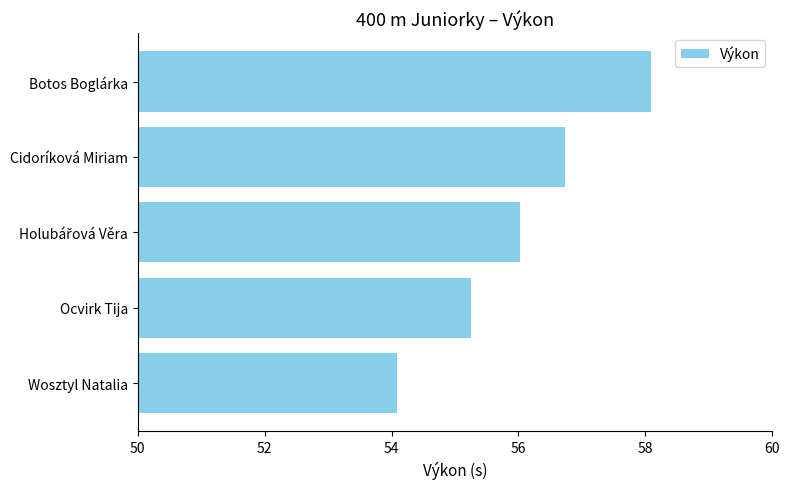

Are the bars grouped side by side (vs. stacked)?

No